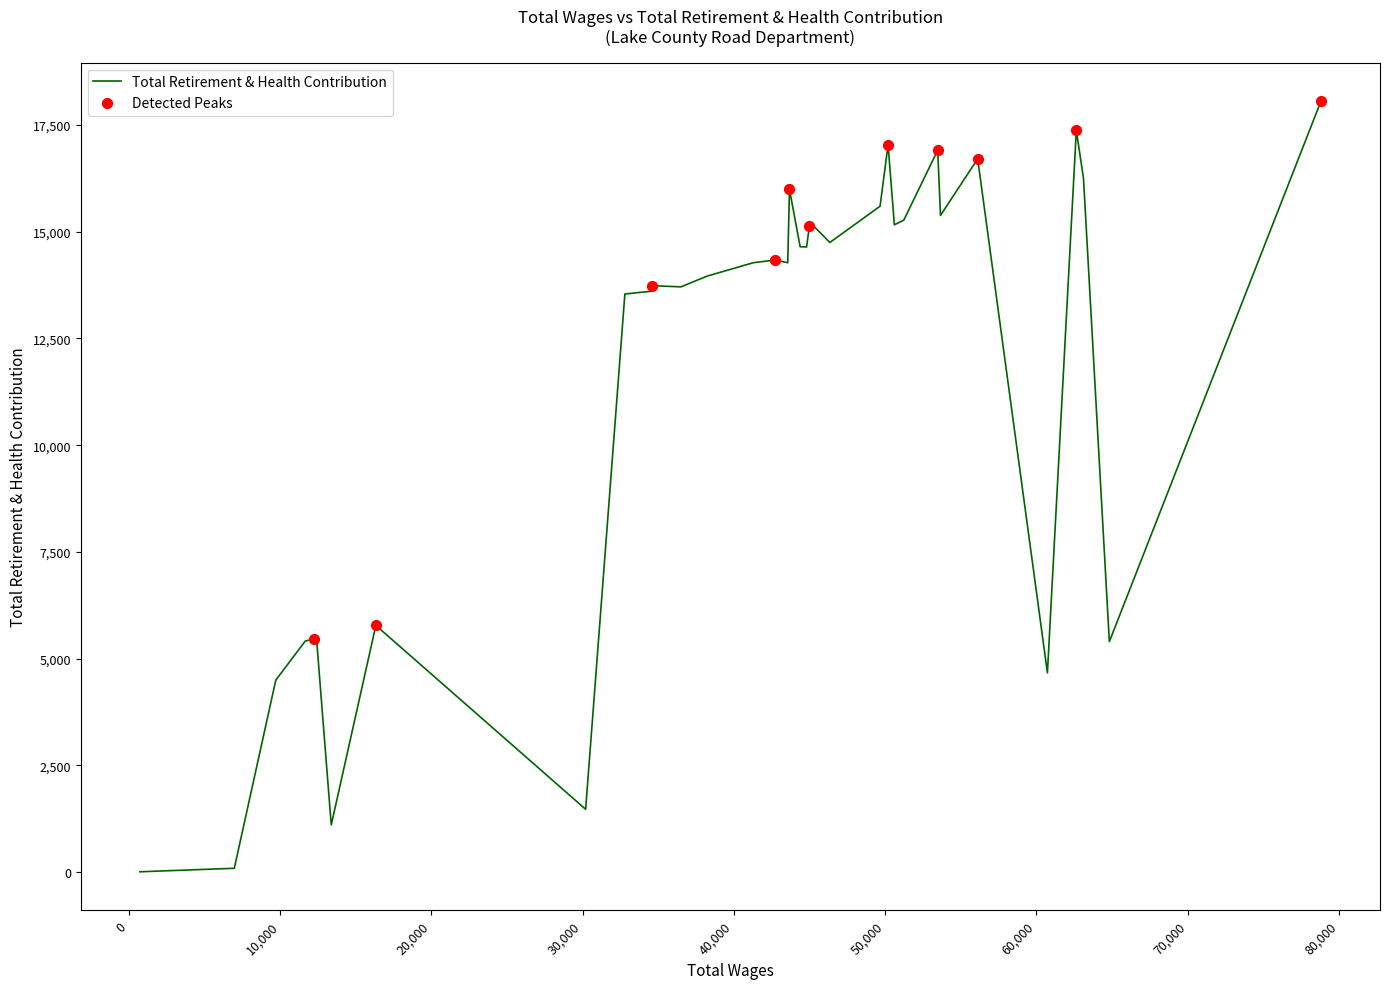

What is the difference between the maximum and minimum values?

18047